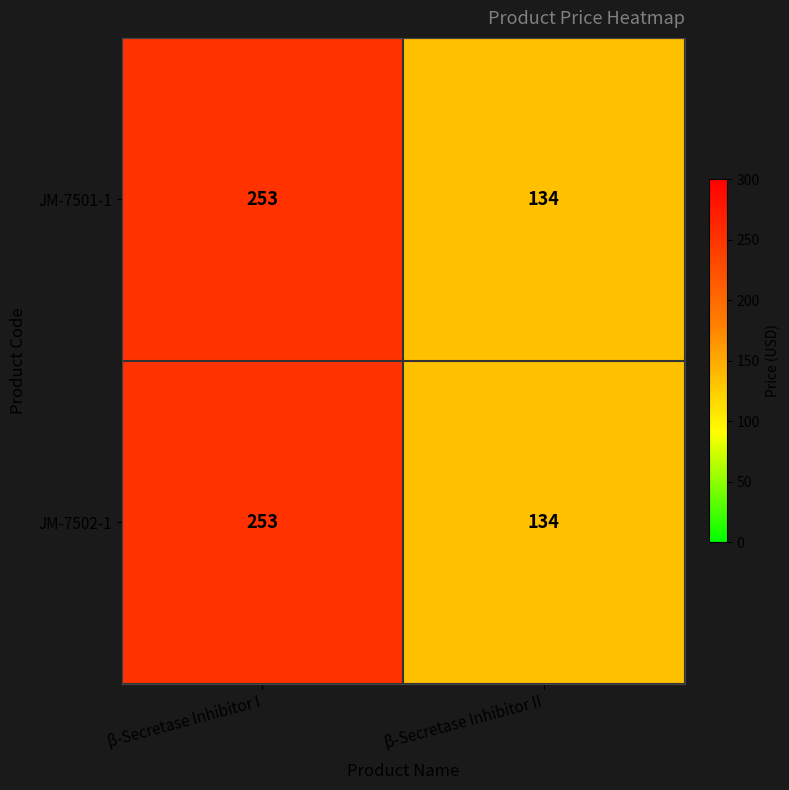

Reading left to right, transcribe all the data shown in this chart.

JM-7501-1: 253	134
JM-7502-1: 253	134